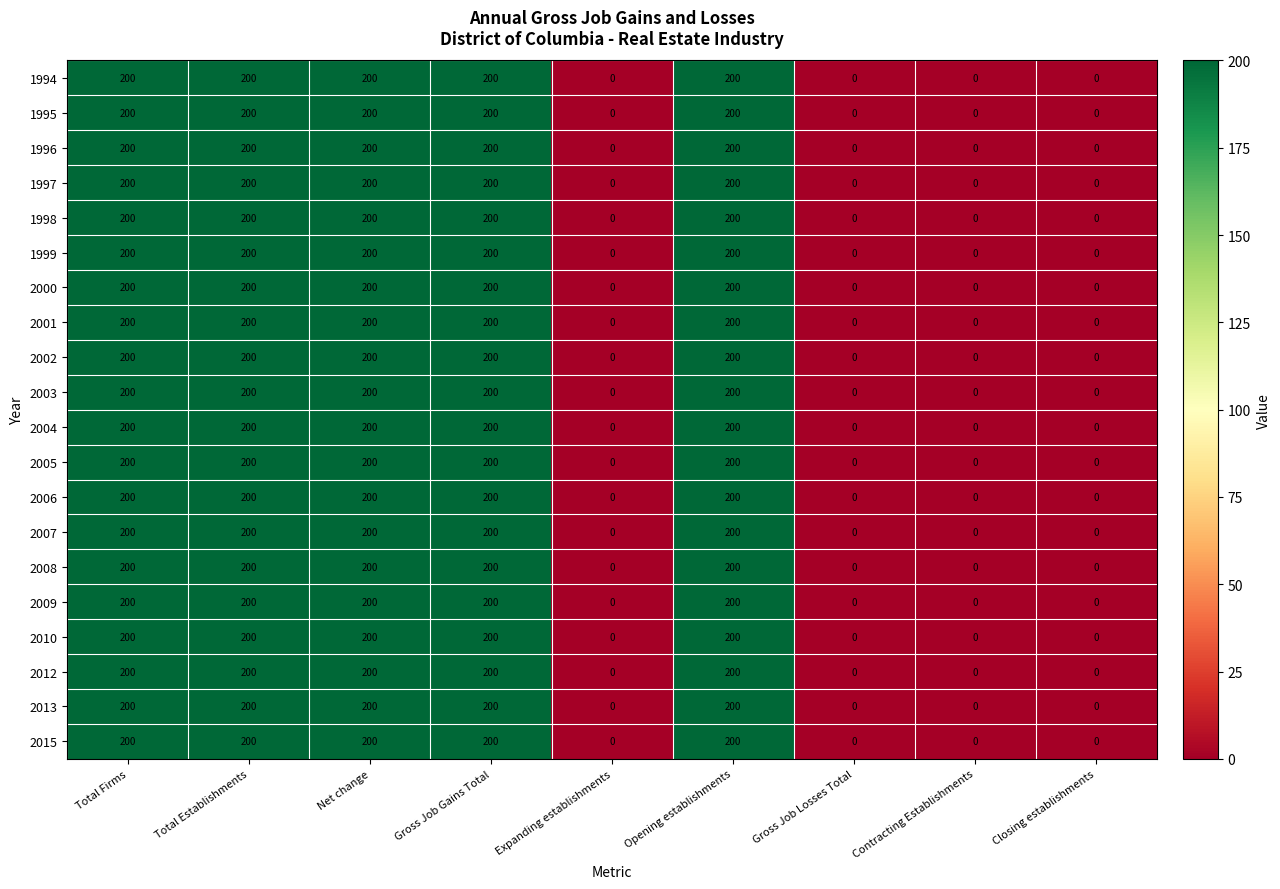

Is it true that 2009 equals -131 at Contracting Establishments?

False